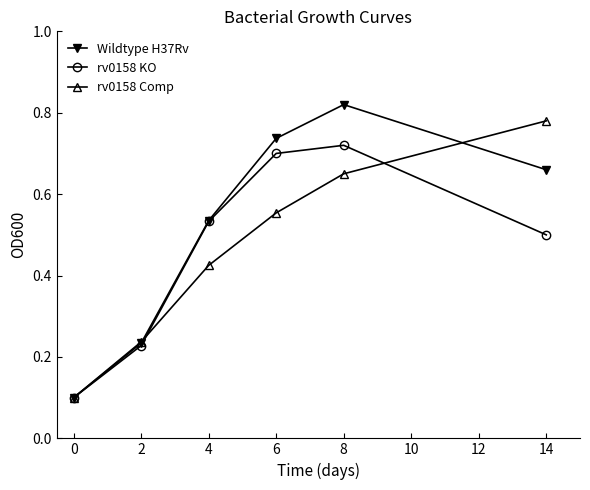

How many rv0158 KO values are between 0 and 1?

6